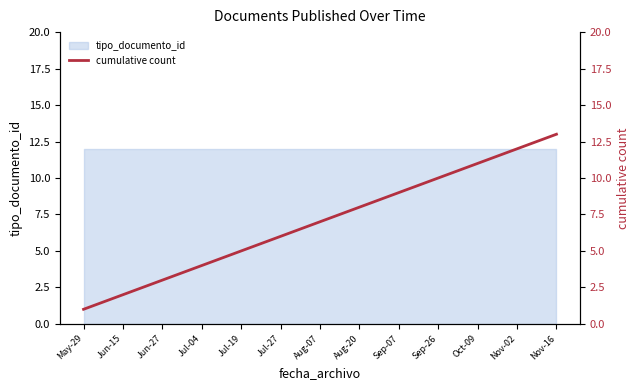

Does the chart have visible grid lines?

No